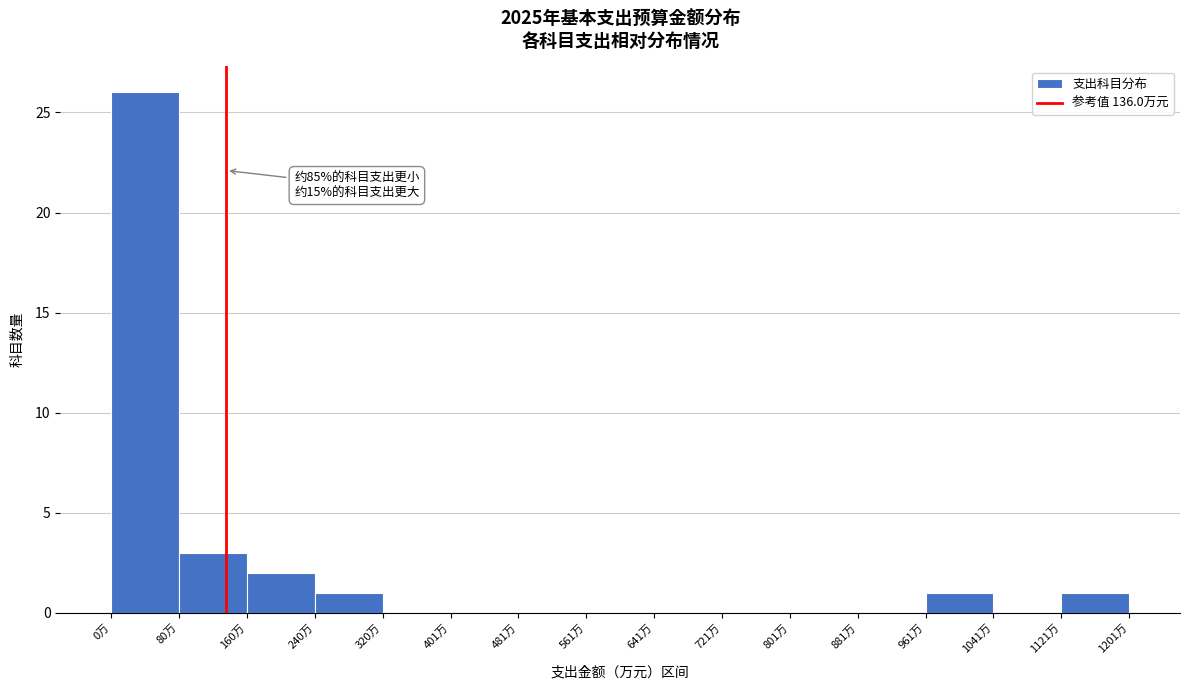

Which range on the x-axis has the tallest bar?

0 to 80